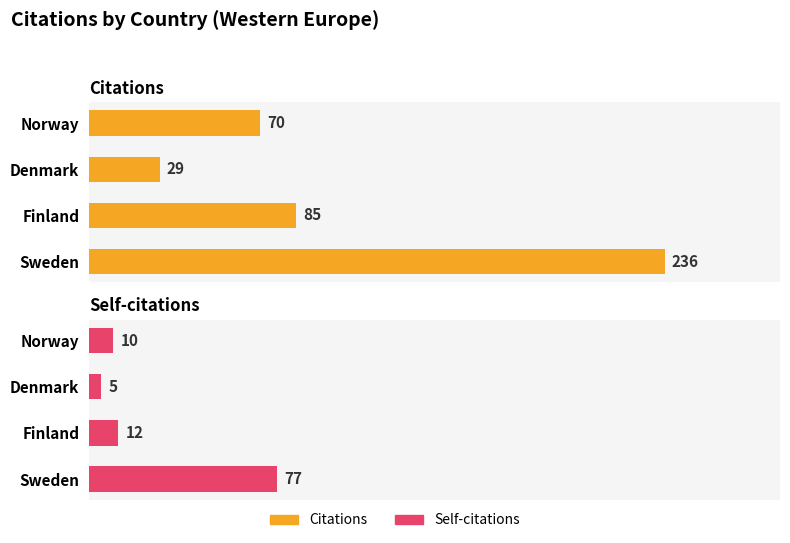

The value of Citations at Denmark is 16. True or false?

False